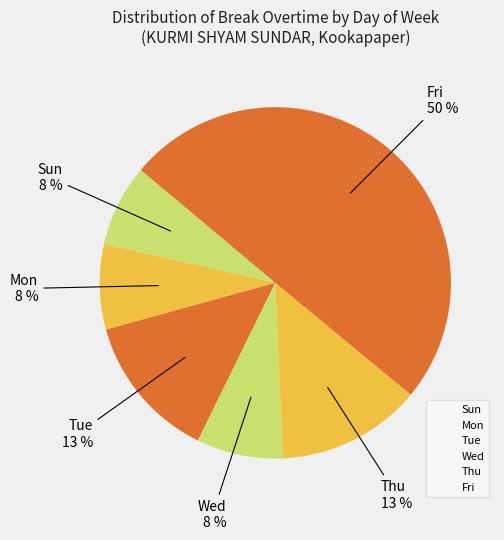

How many slices are in this pie chart?

6